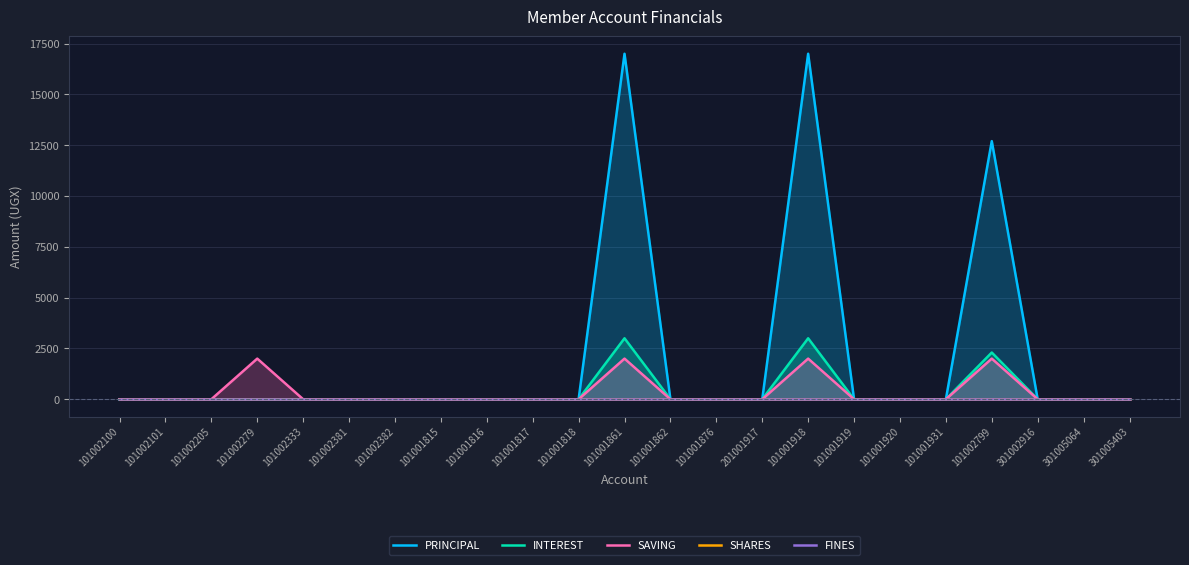

Which category has the lowest value in the SHARES series?

101002100